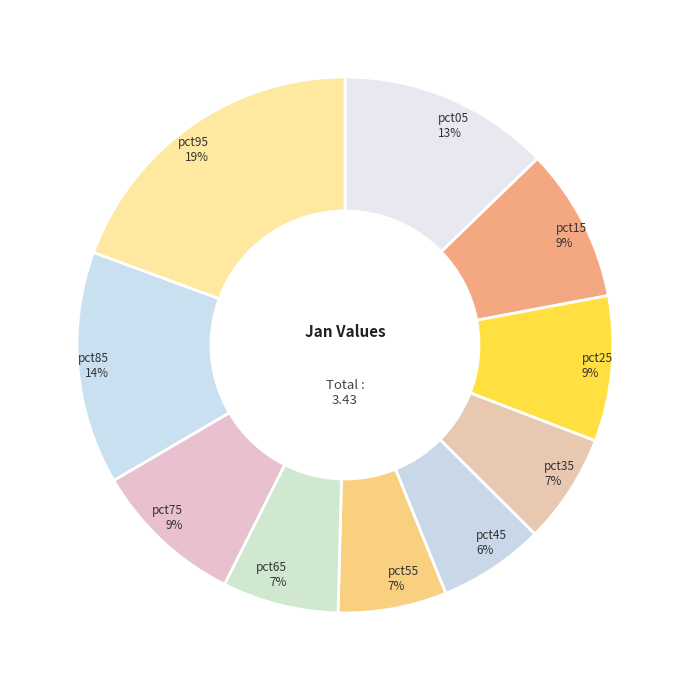

How many slices are in this pie chart?

10